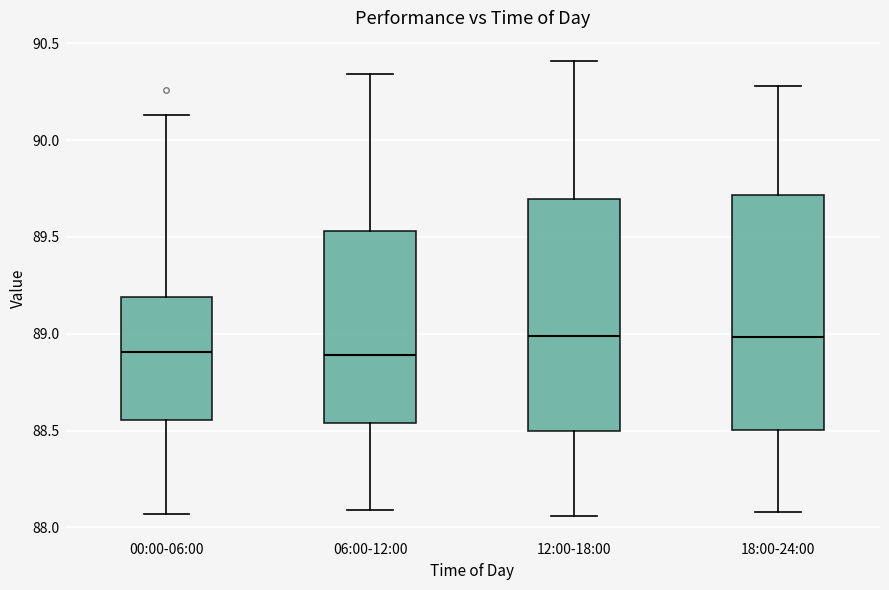

Reading left to right, transcribe this box plot: for each box, give where its median line is, the range the box spans, and where its two whiskers end, as read against the y-axis. The values are not printed on the chart, so give them approximately, as read against the axis.

00:00-06:00: median 88.90, box 88.55 to 89.20, whiskers 88.05 to 90.15
06:00-12:00: median 88.90, box 88.55 to 89.55, whiskers 88.10 to 90.35
12:00-18:00: median 89.00, box 88.50 to 89.70, whiskers 88.05 to 90.40
18:00-24:00: median 89.00, box 88.50 to 89.70, whiskers 88.10 to 90.30